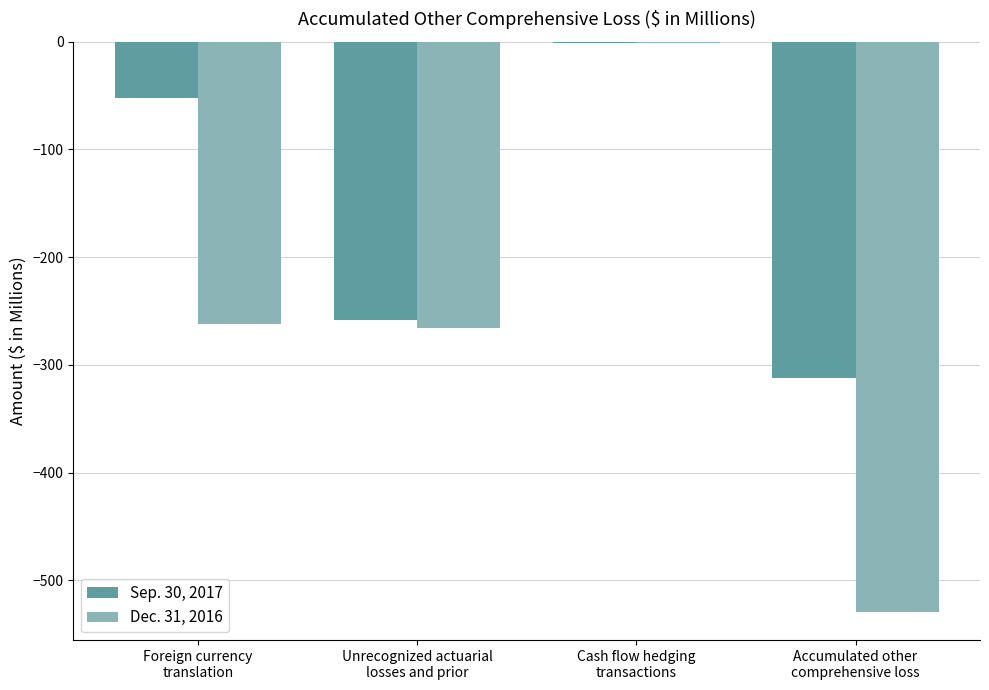

Are the bars horizontal?

No